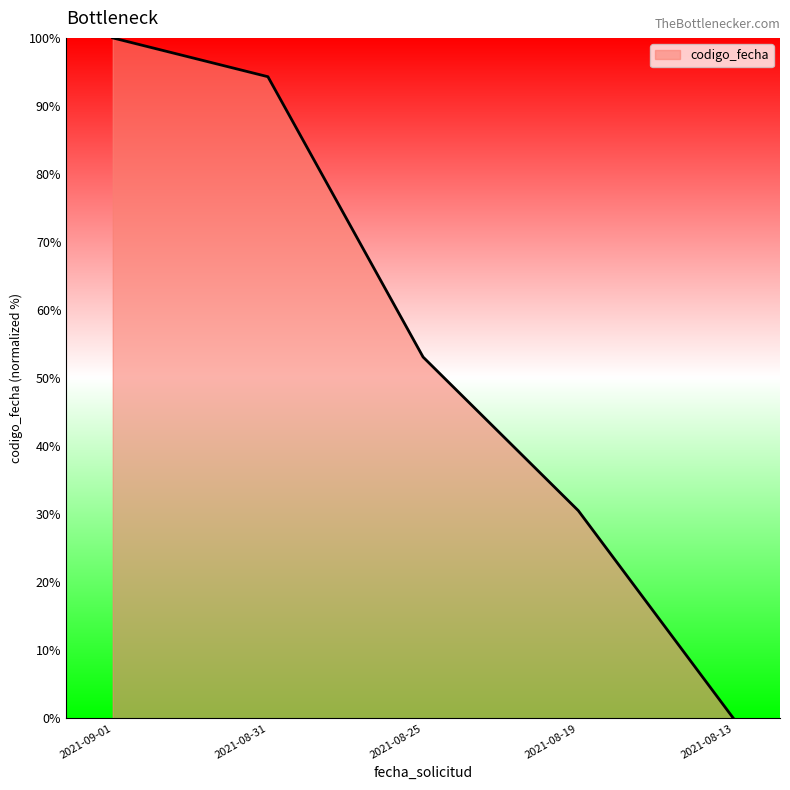

What position from the left is 2021-08-19?

4